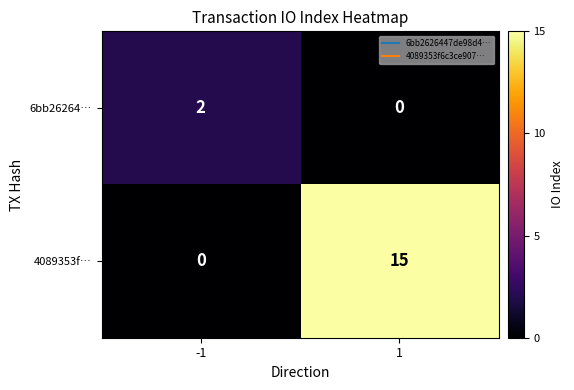

Is it true that 6bb26264… equals 2 at -1?

True